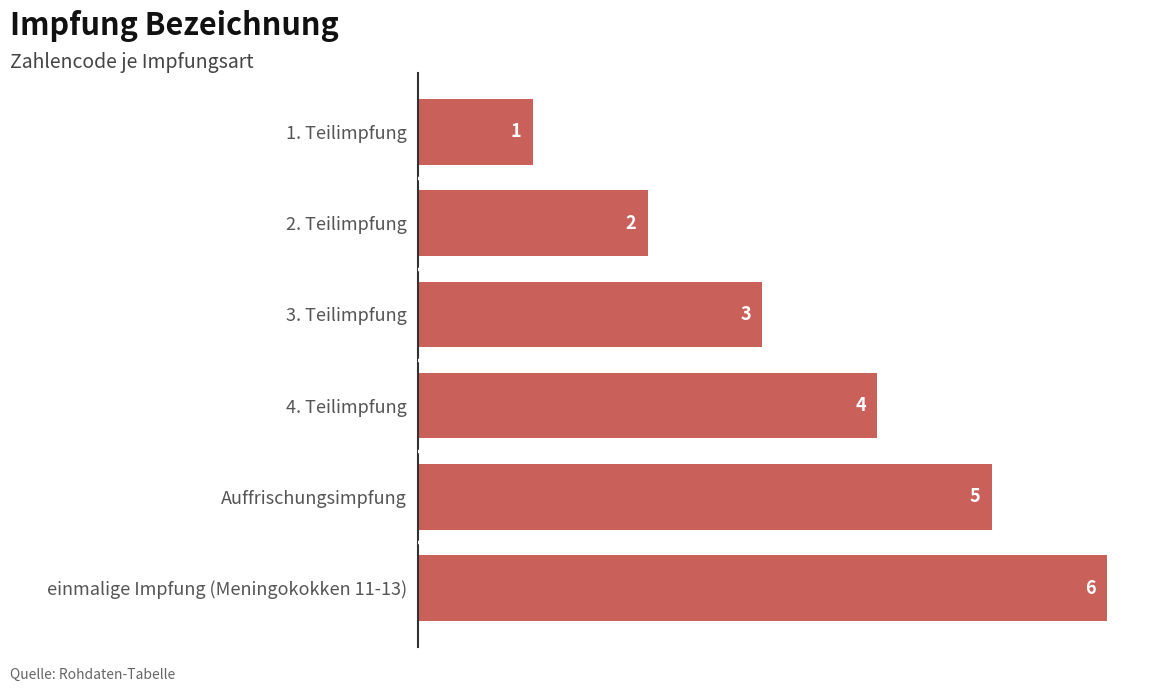

How many data points are less than 4?

3